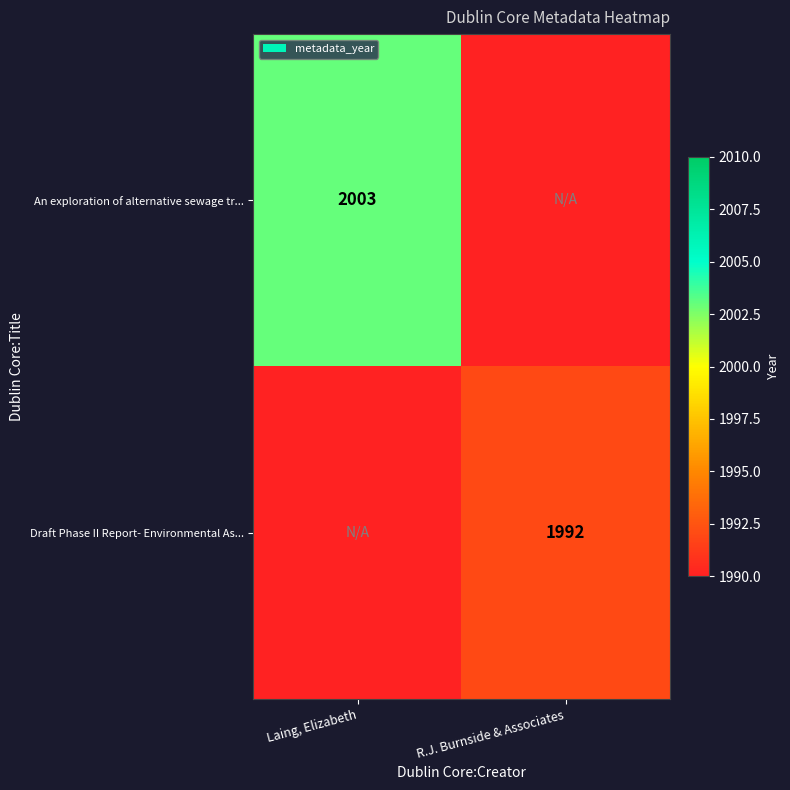

The Draft Phase II Report- Environmental As... series shows 1992 at R.J. Burnside & Associates. True or false?

True